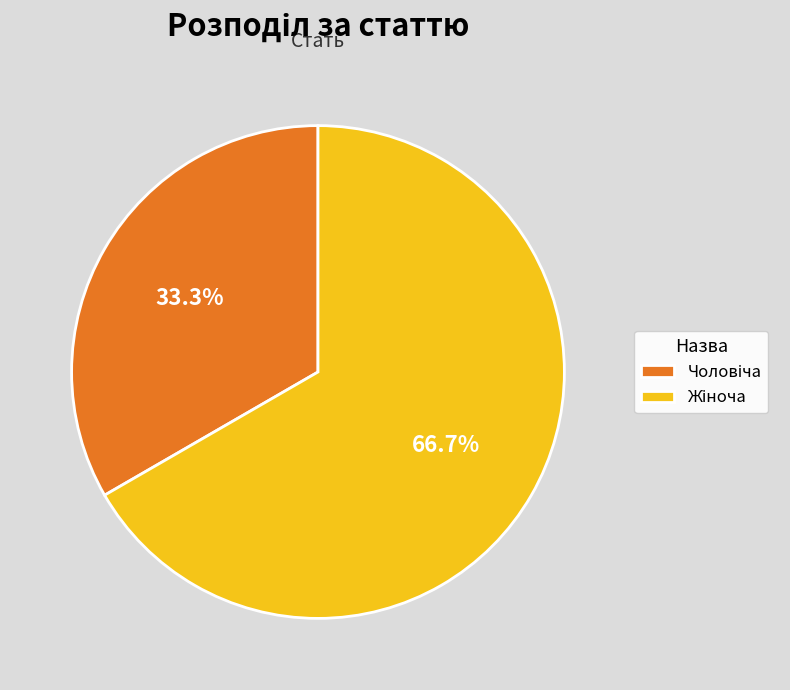

Is there any slice that represents more than half of the pie?

Yes